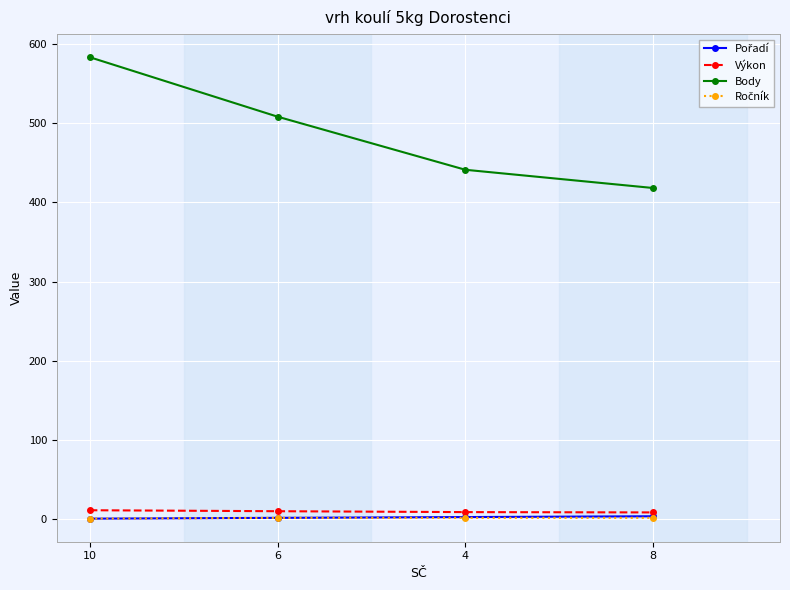

What is the greatest value displayed?

583.0